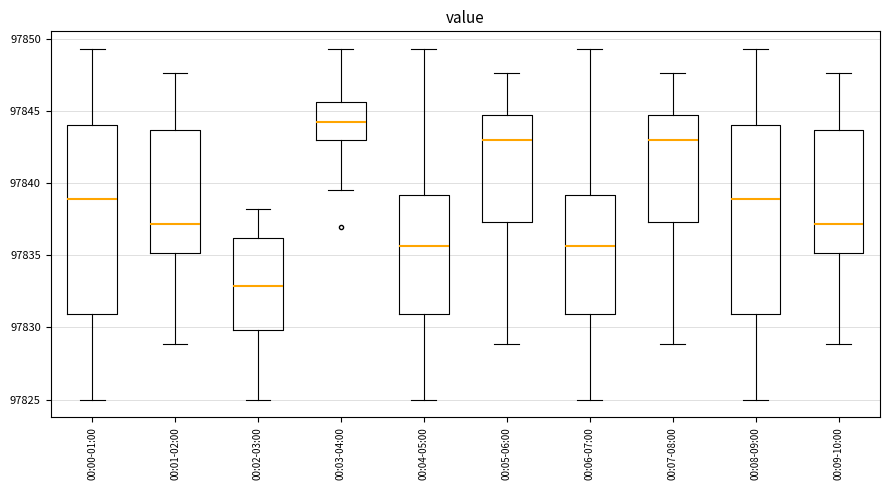

Which box's median line is the lowest?

00:02-03:00